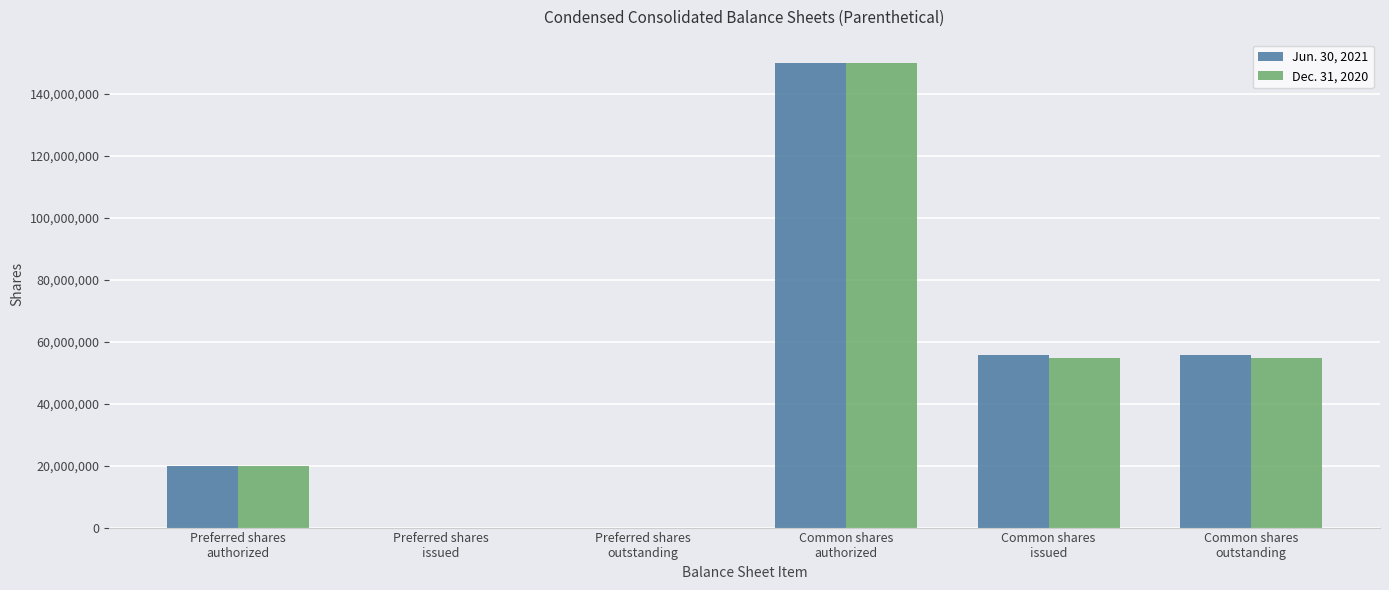

Reading left to right, what are all the values shown in this chart?

Jun. 30, 2021: Preferred shares
authorized=20000000	Preferred shares
issued=0	Preferred shares
outstanding=0	Common shares
authorized=150000000	Common shares
issued=55627666	Common shares
outstanding=55627666
Dec. 31, 2020: Preferred shares
authorized=20000000	Preferred shares
issued=0	Preferred shares
outstanding=0	Common shares
authorized=150000000	Common shares
issued=54865092	Common shares
outstanding=54865092